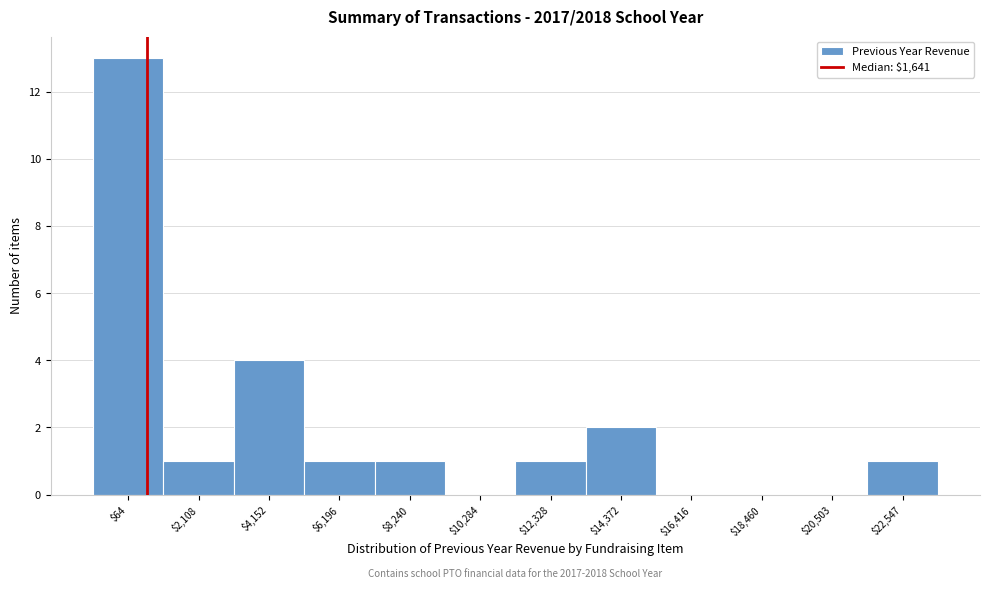

At which label is the value closest to 6?

$4,152